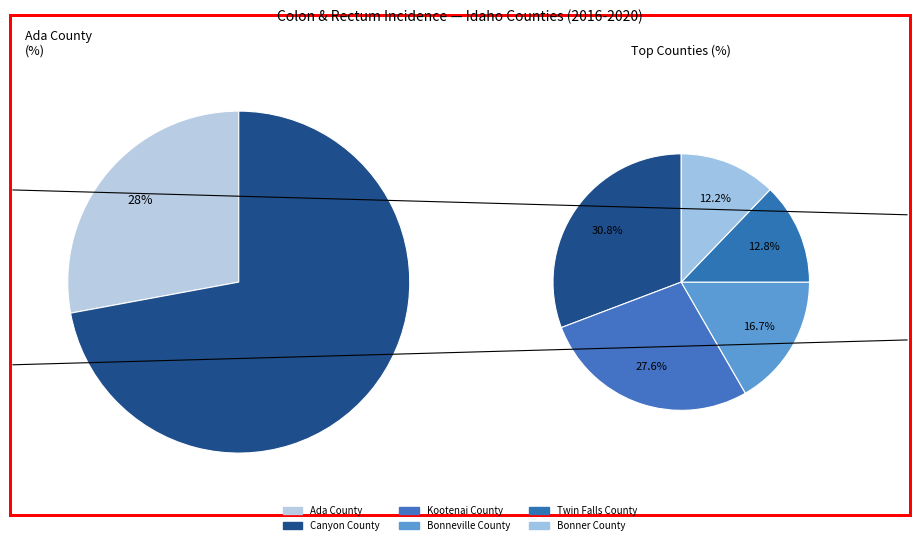

Is there any slice that represents more than half of the pie?

No